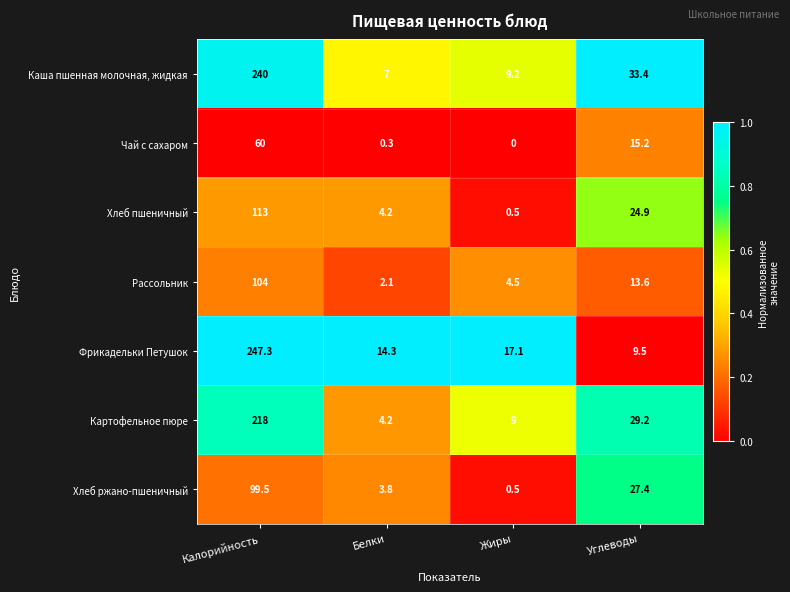

Reading left to right, what are all the values shown in this chart?

Каша пшенная молочная, жидкая: 240.0	7.0	9.2	33.4
Чай с сахаром: 60.0	0.3	0.0	15.2
Хлеб пшеничный: 113.0	4.2	0.5	24.9
Рассольник: 104.0	2.1	4.5	13.6
Фрикадельки Петушок: 247.3	14.3	17.1	9.5
Картофельное пюре: 218.0	4.2	9.0	29.2
Хлеб ржано-пшеничный: 99.5	3.8	0.5	27.4